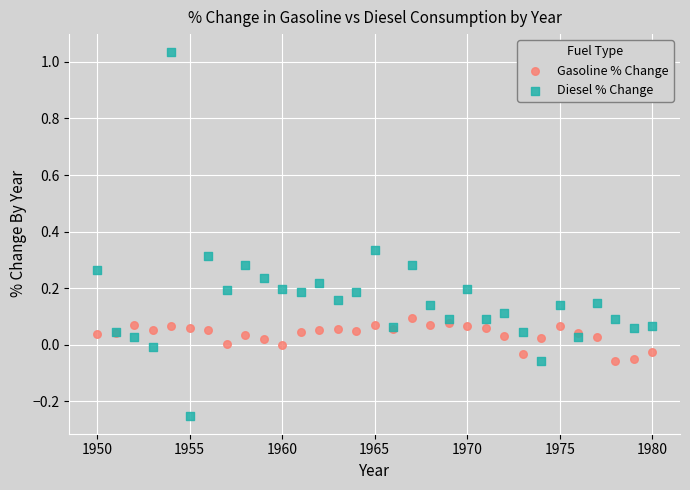

What is the X range (max minus min) for the scatter plot?

30.0